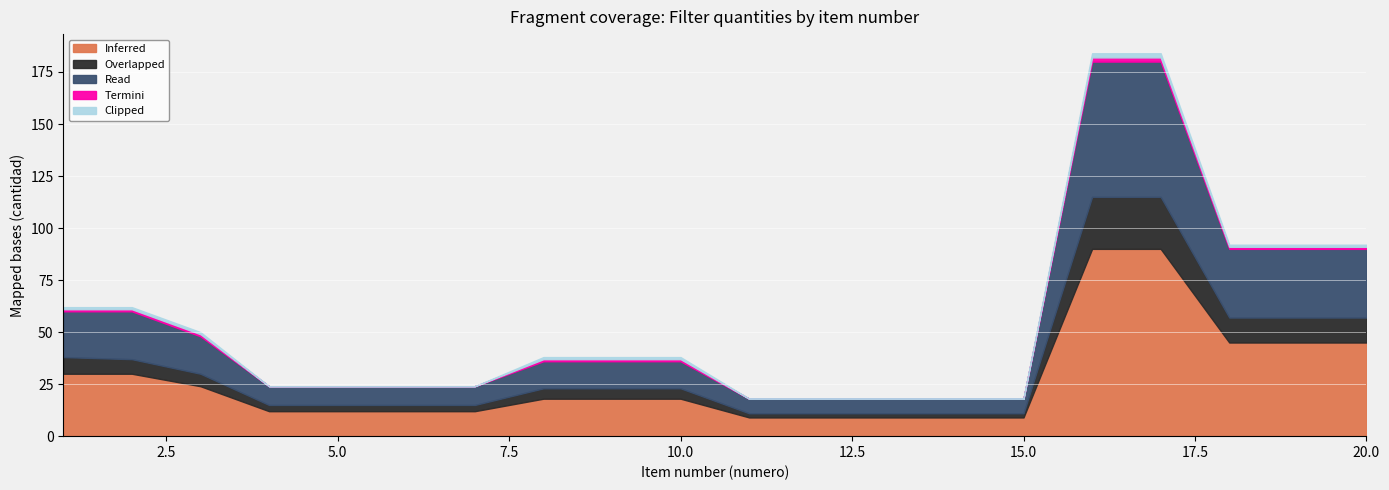

List the labels in order of Termini value, smallest first.

4, 5, 6, 7, 11, 12, 13, 14, 15, 1, 2, 3, 8, 9, 10, 18, 19, 20, 16, 17